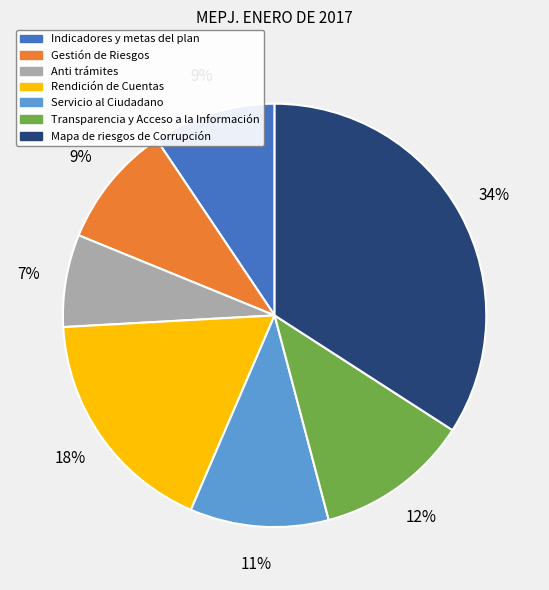

True or false: Anti trámites accounts for 21% of the total.

False